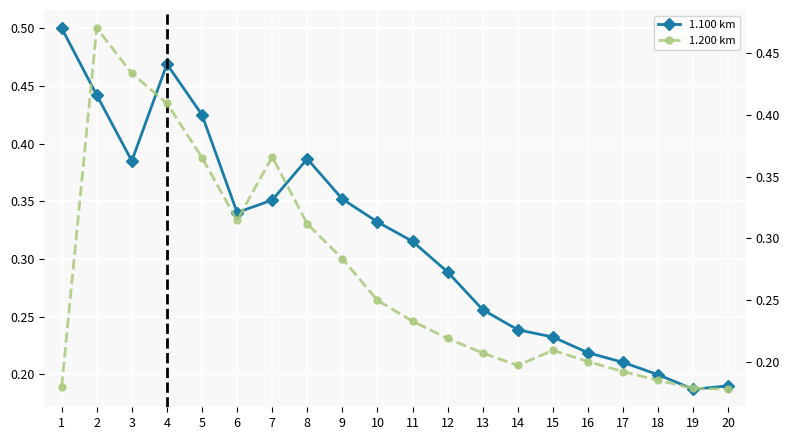

What is the minimum value for 1.100 km?

0.2